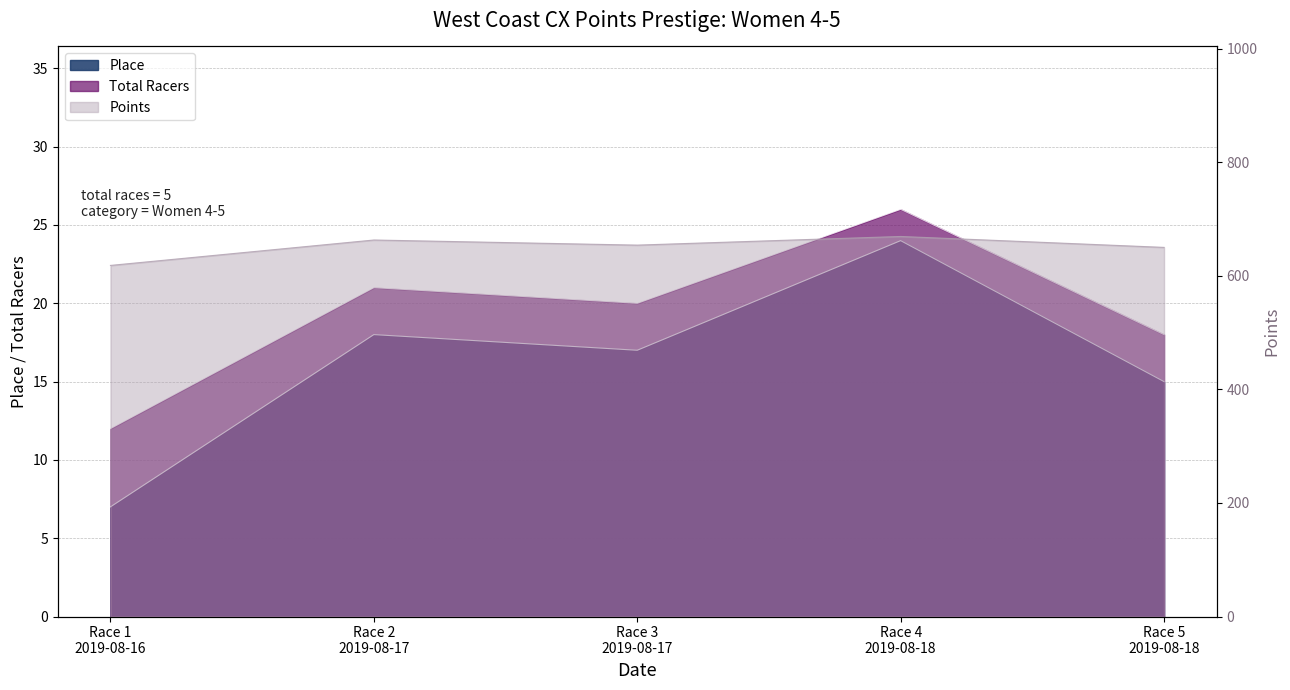

What is the sum of all Points values?

3254.5